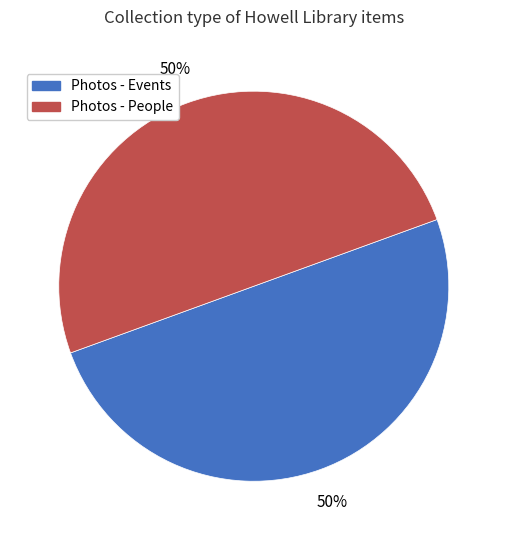

How many segments does this pie chart have?

2